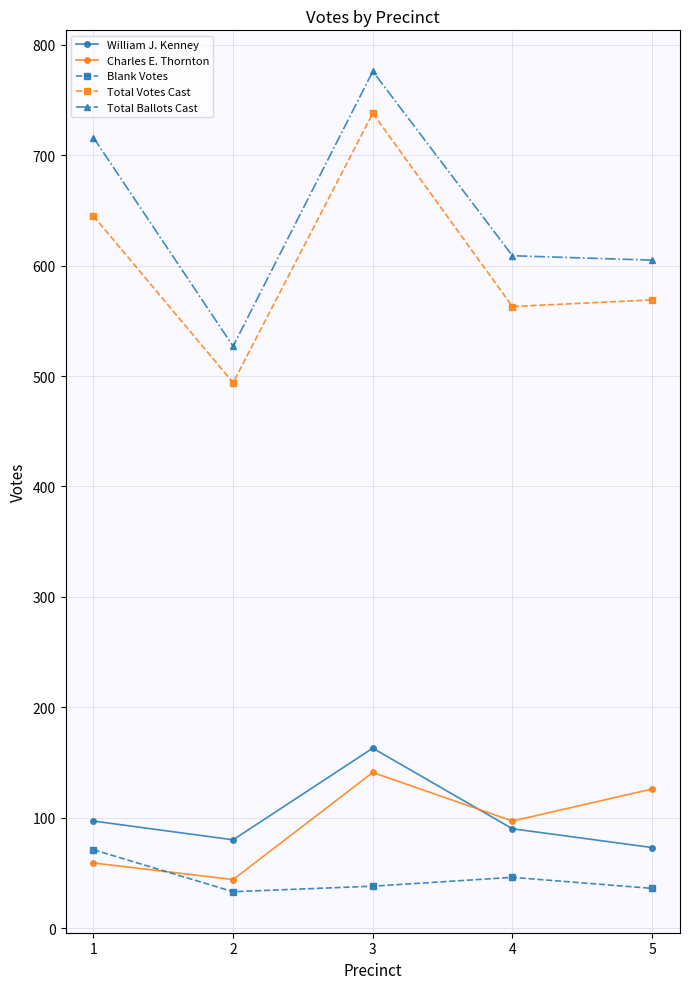

The value of Charles E. Thornton at 2 is 44. True or false?

True